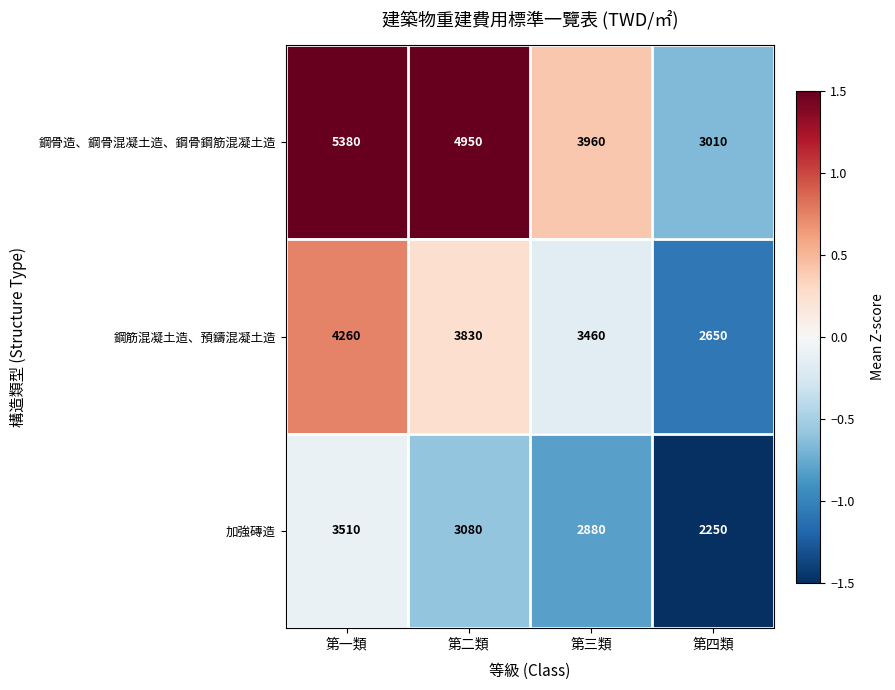

Rank the series by their maximum value, from lowest to highest.

加強磚造, 鋼筋混凝土造、預鑄混凝土造, 鋼骨造、鋼骨混凝土造、鋼骨鋼筋混凝土造